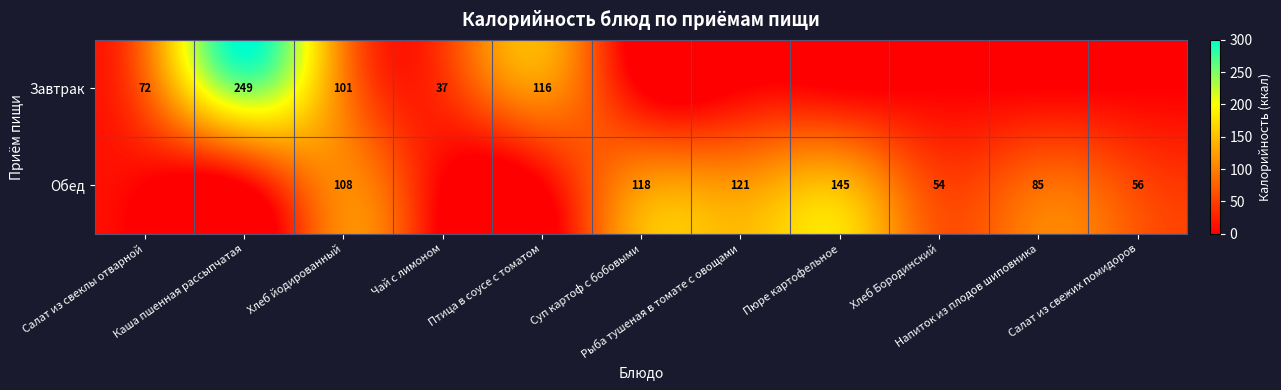

At Напиток из плодов шиповника, list the series in order from largest to smallest.

Обед, Завтрак